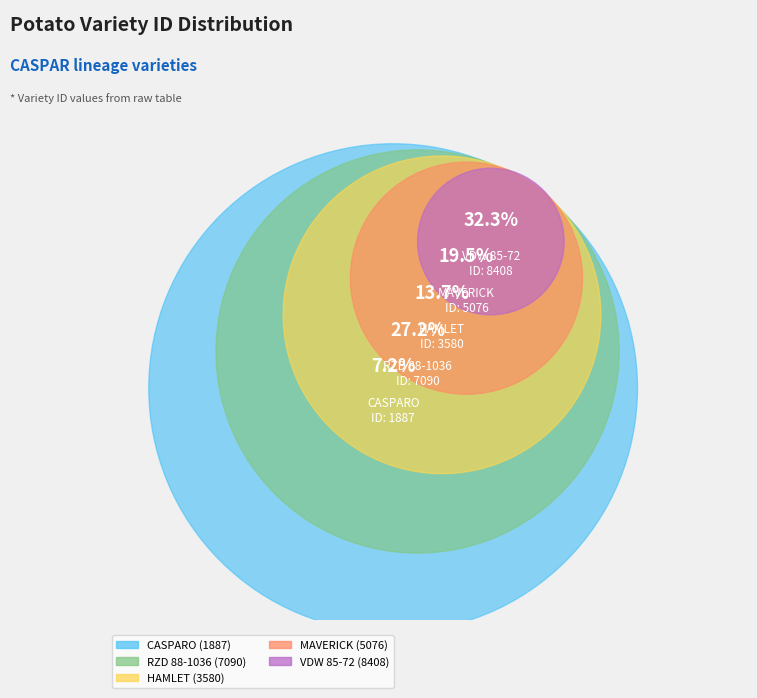

Is there a majority slice in this chart?

No